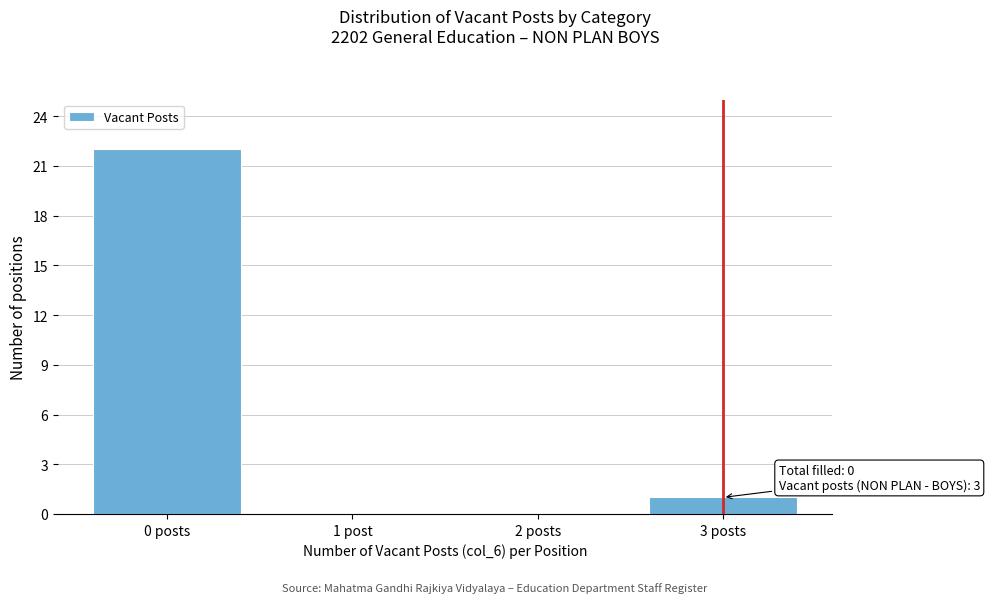

Reading left to right, what are all the values shown in this chart?

0 posts=22	1 post=0	2 posts=0	3 posts=1